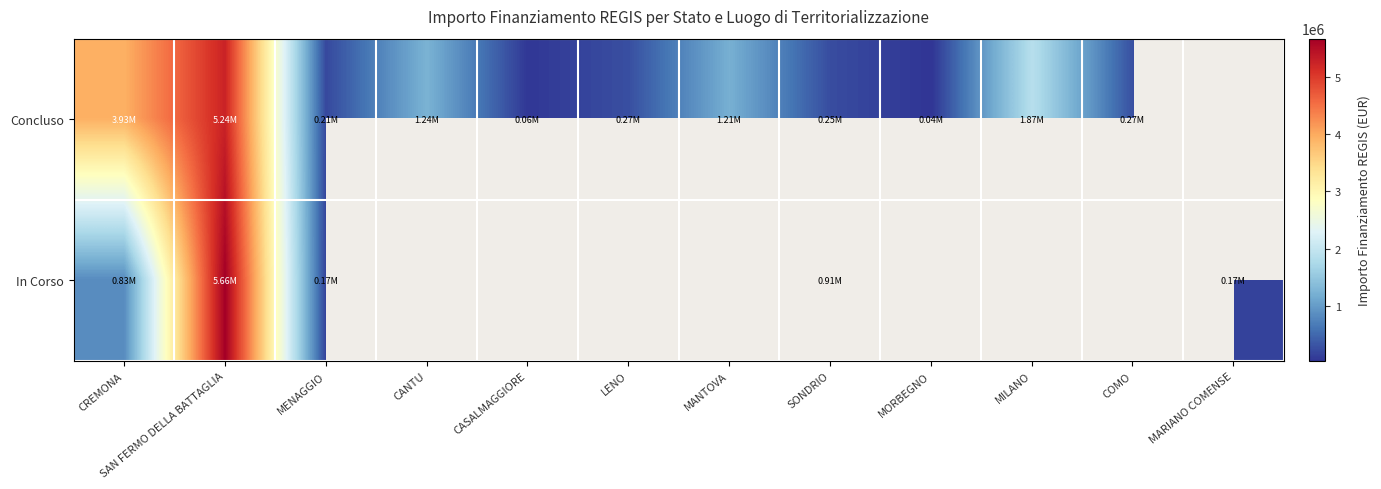

Is the value of Concluso at MANTOVA greater than the value of In Corso at MANTOVA?

No